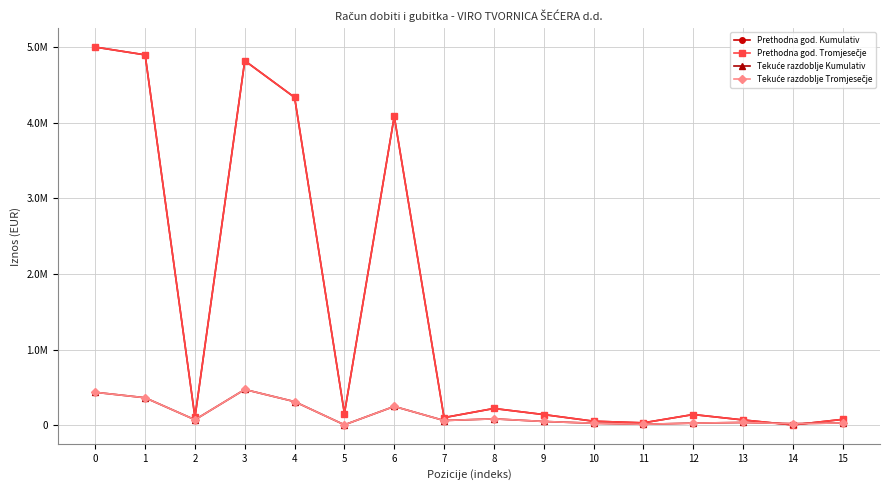

How many intersections are there between Tekuće razdoblje Tromjesečje and Prethodna god. Tromjesečje?

2